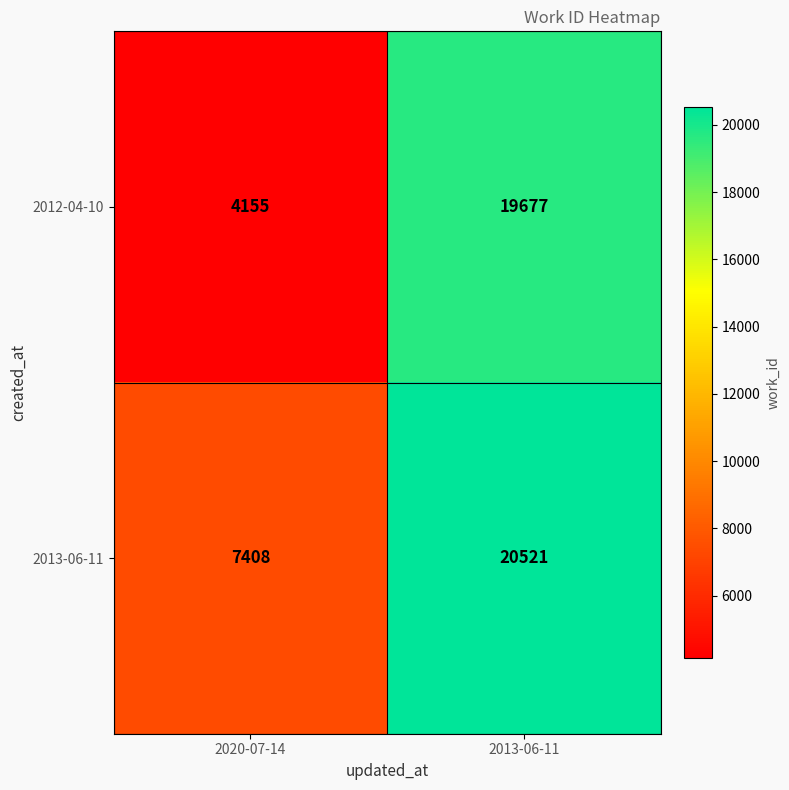

Which label corresponds to the smallest value in the chart?

2020-07-14